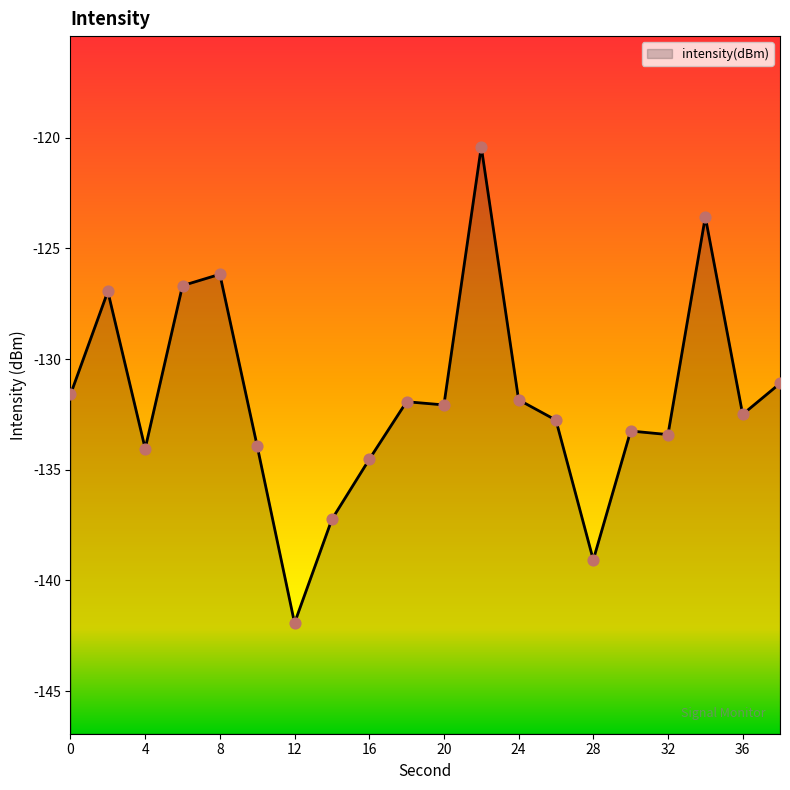

What is the change in value from 28 to 32?

+5.7